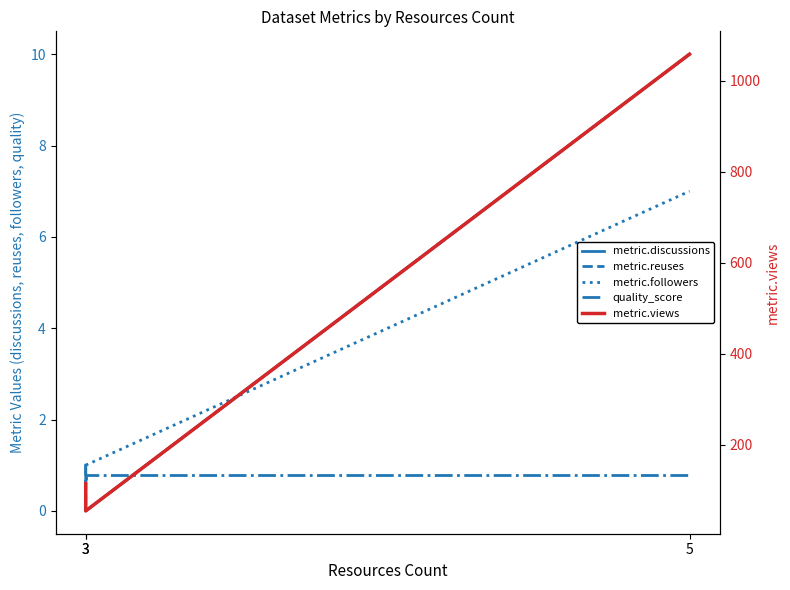

True or false: metric.views has a value of 115.0 at 3.

True